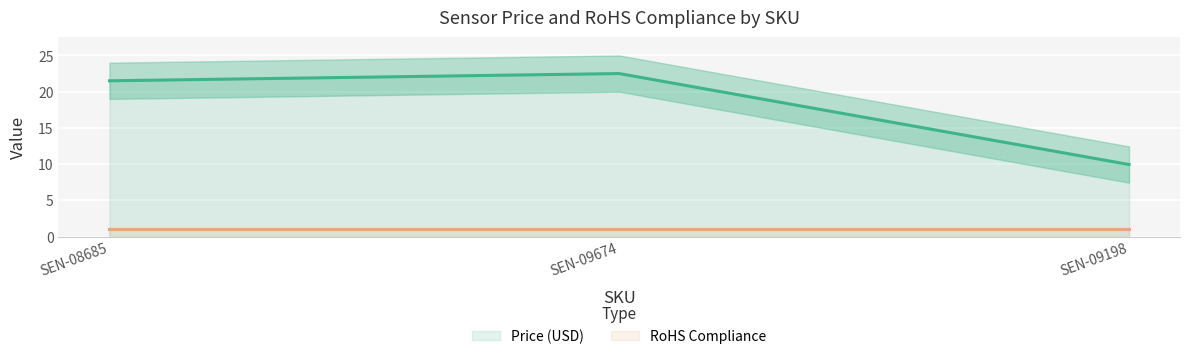

Where is the data nearest to the value 16?

SEN-08685